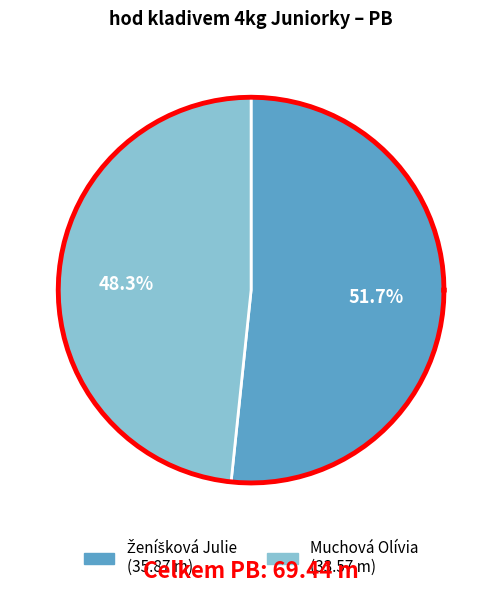

Which category accounts for the majority?

Ženíšková Julie